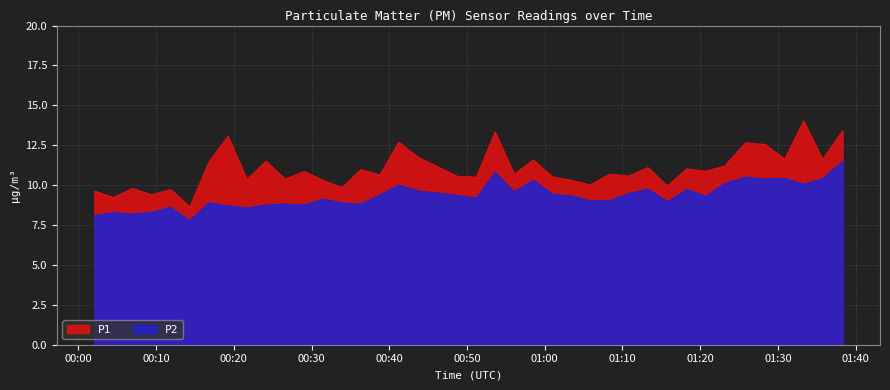

Which series has the largest total across all categories?

P1